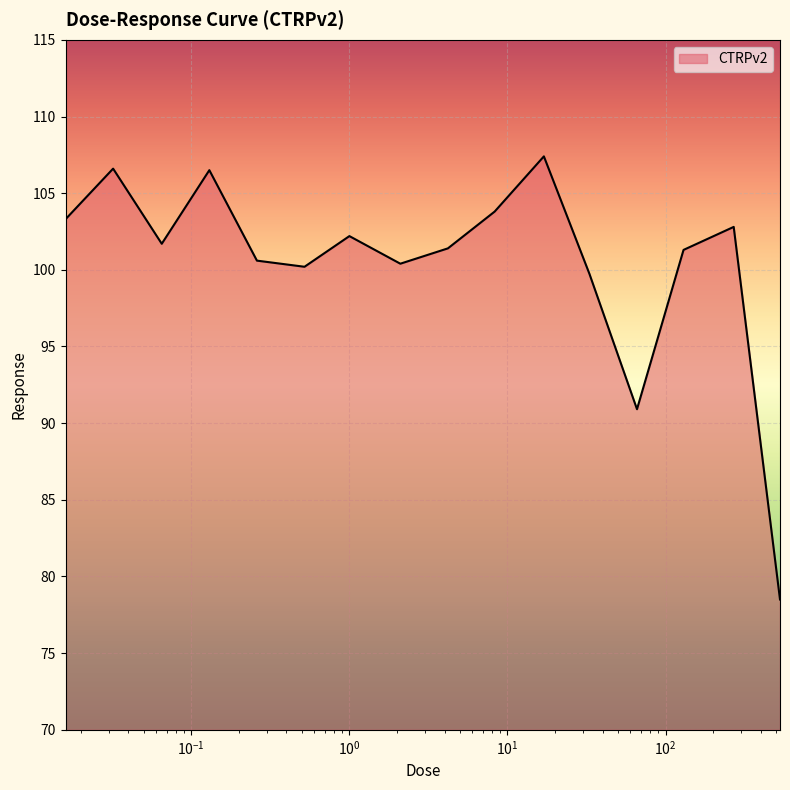

What is the smallest value displayed?

78.5